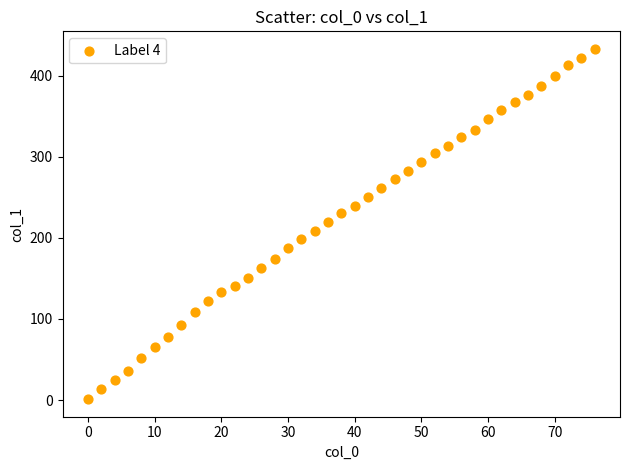

What is the range of X values (max minus min)?

76